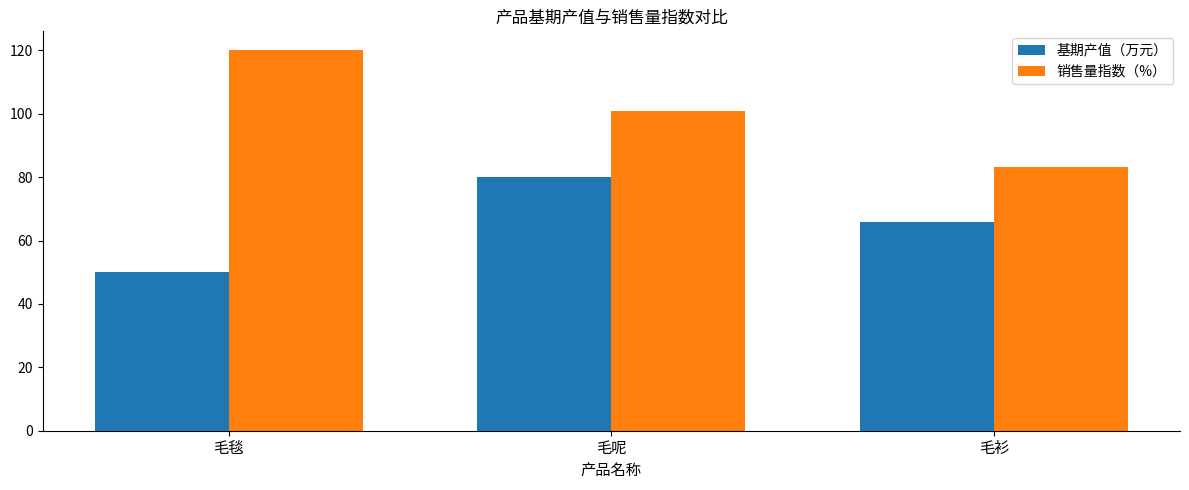

At which label is 基期产值（万元） closest to 65?

毛衫